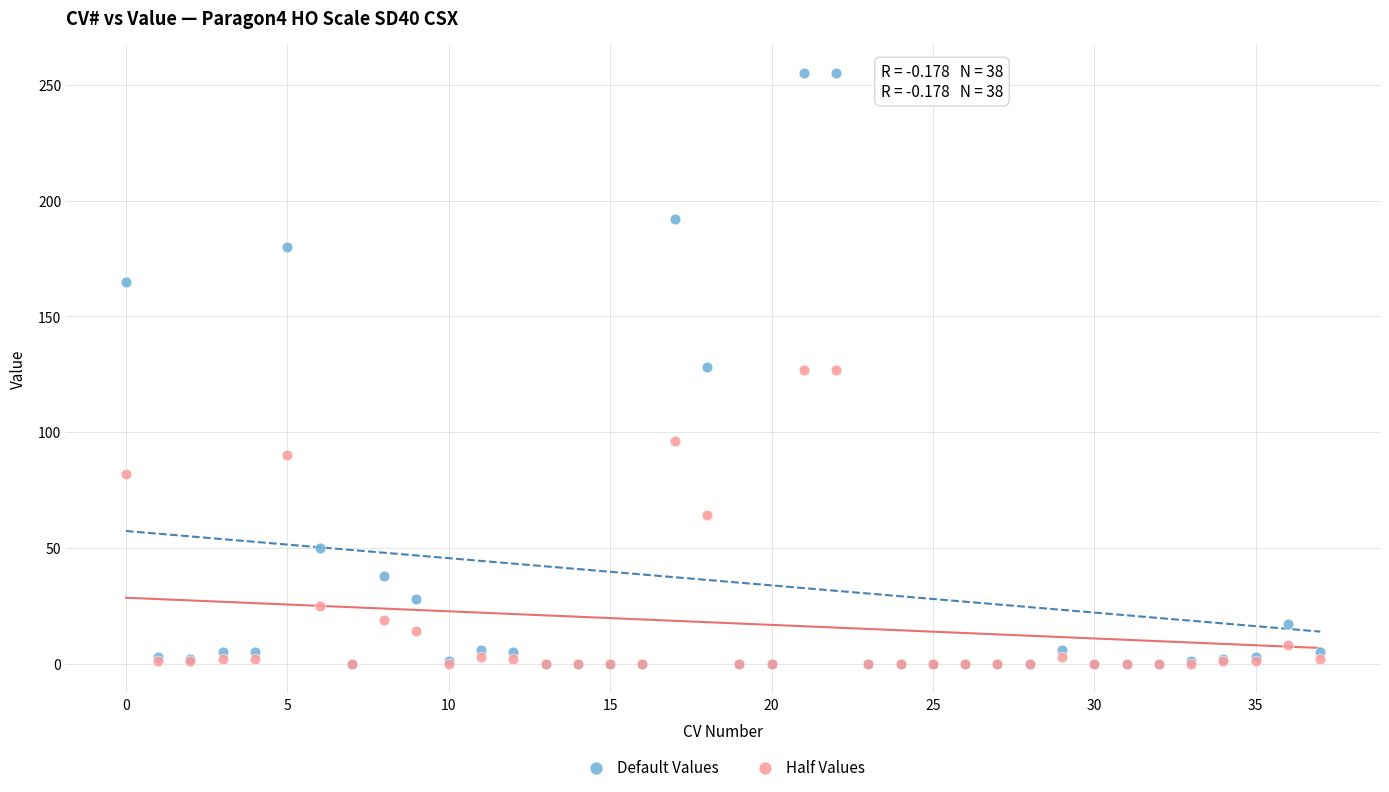

What are all the series names shown in the legend?

Default Values, Half Values